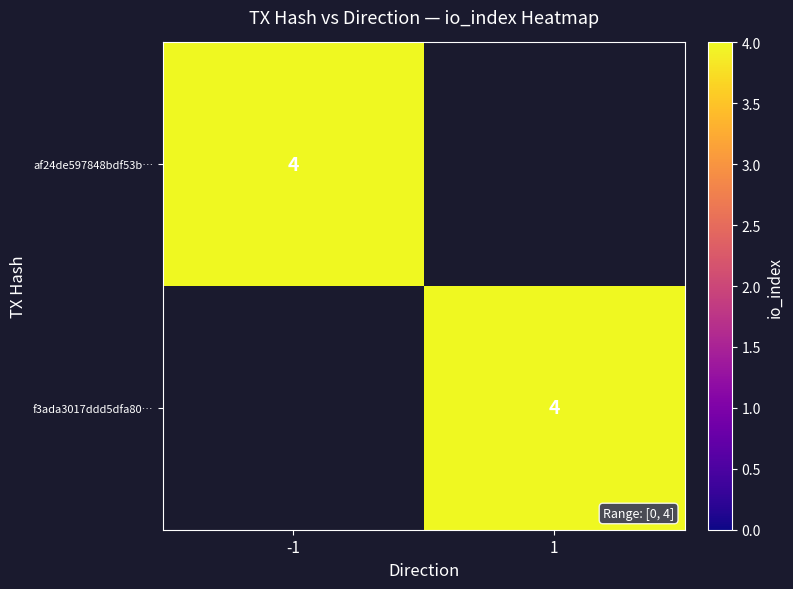

Which series has the largest total across all categories?

f3ada3017ddd5dfa8040b94b66188b5c65b1c79